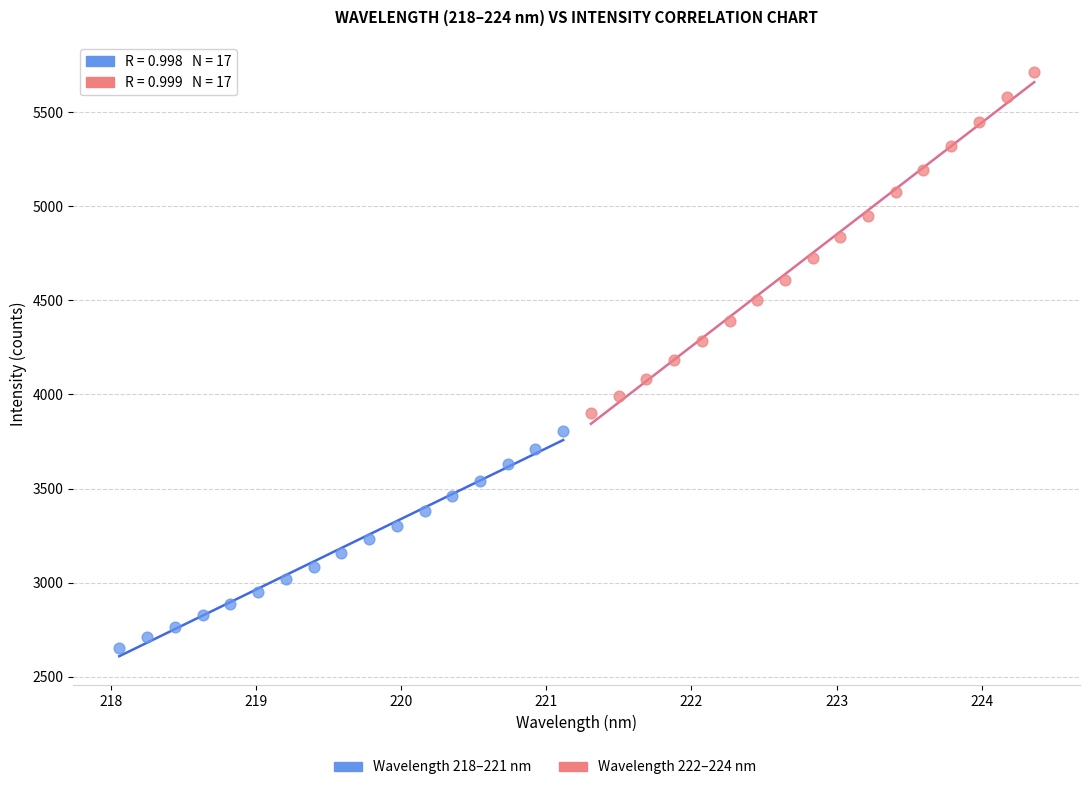

Which series has the widest spread of Y values?

Wavelength 222–224 nm